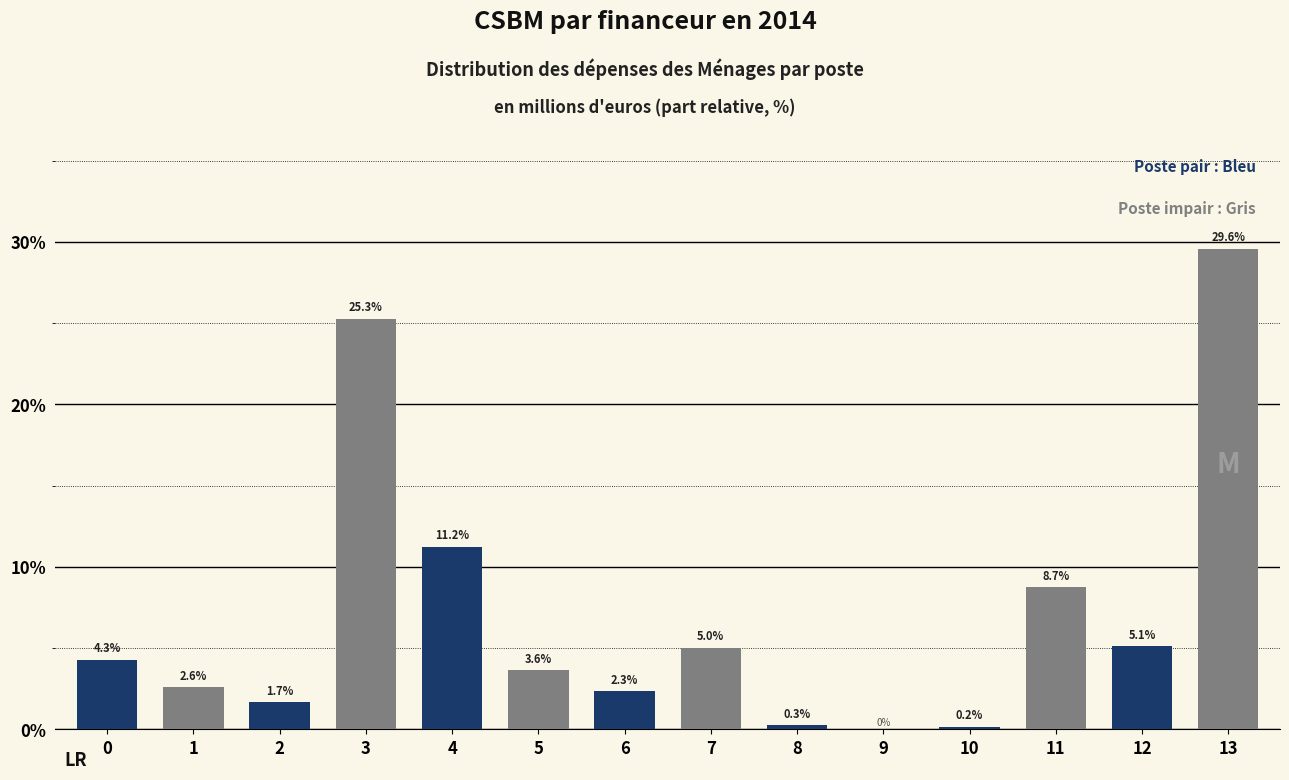

Reading right to left, transcribe all the data shown in this chart.

13=29.6	12=5.1	11=8.7	10=0.2	9=0.0	8=0.3	7=5.0	6=2.3	5=3.6	4=11.2	3=25.3	2=1.7	1=2.6	0=4.3